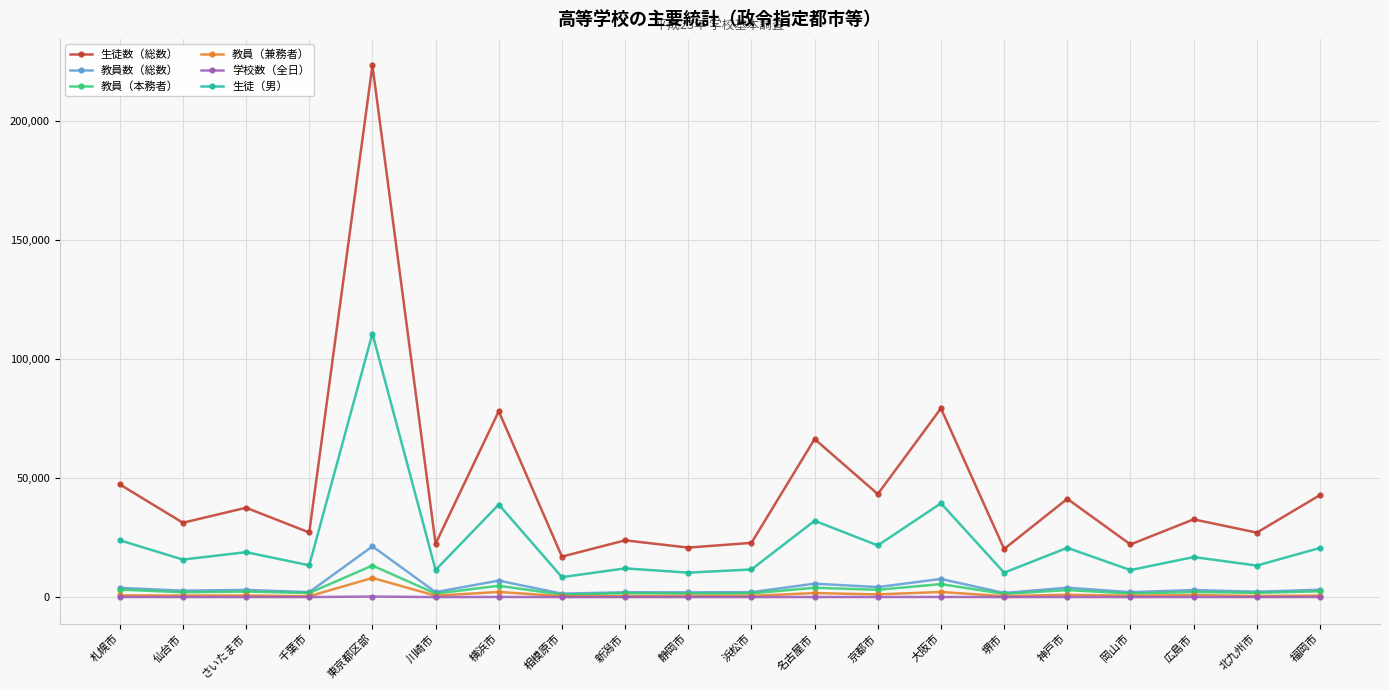

Is the value of 教員（本務者） at 静岡市 greater than the value of 教員数（総数） at 名古屋市?

No